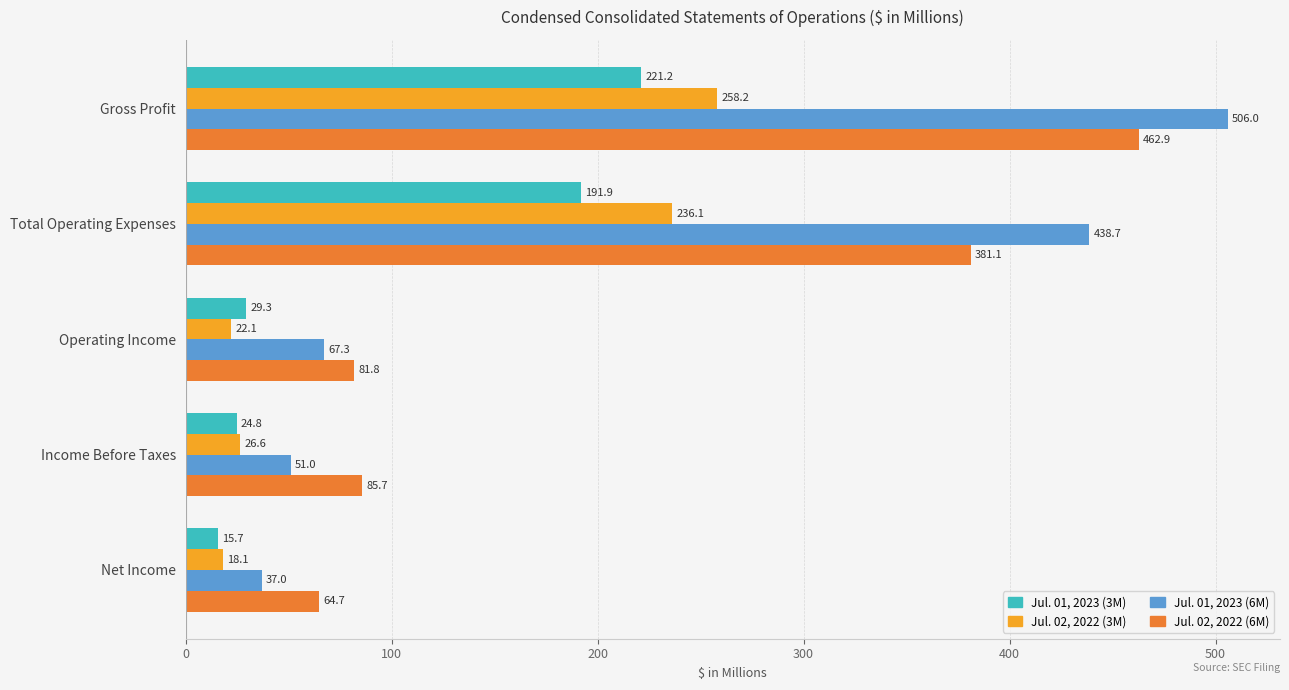

The value of Jul. 01, 2023 (3M) at Operating Income is 29.3. True or false?

True